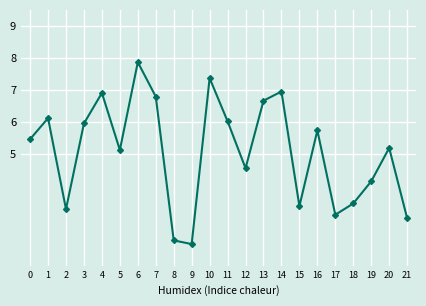

The chart shows a value of 5.5 at 0. True or false?

True